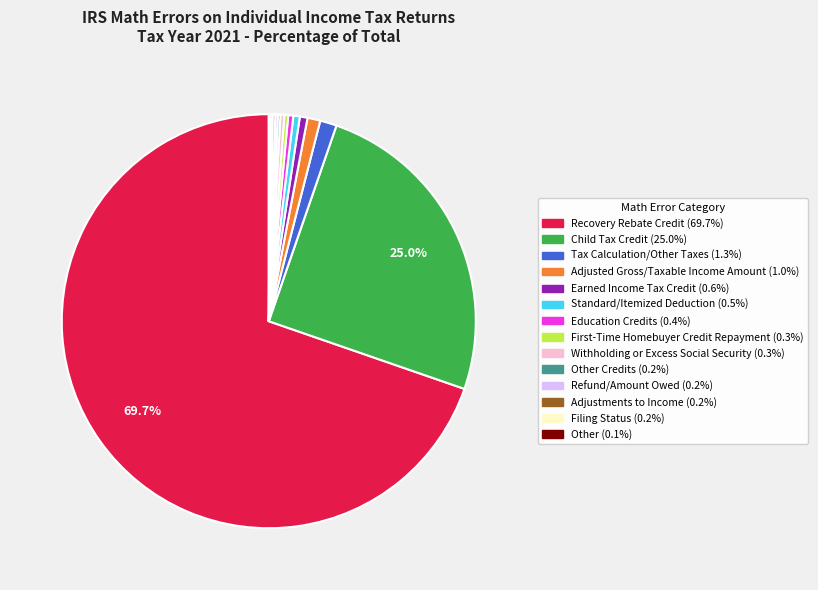

Is there any slice that represents more than half of the pie?

Yes